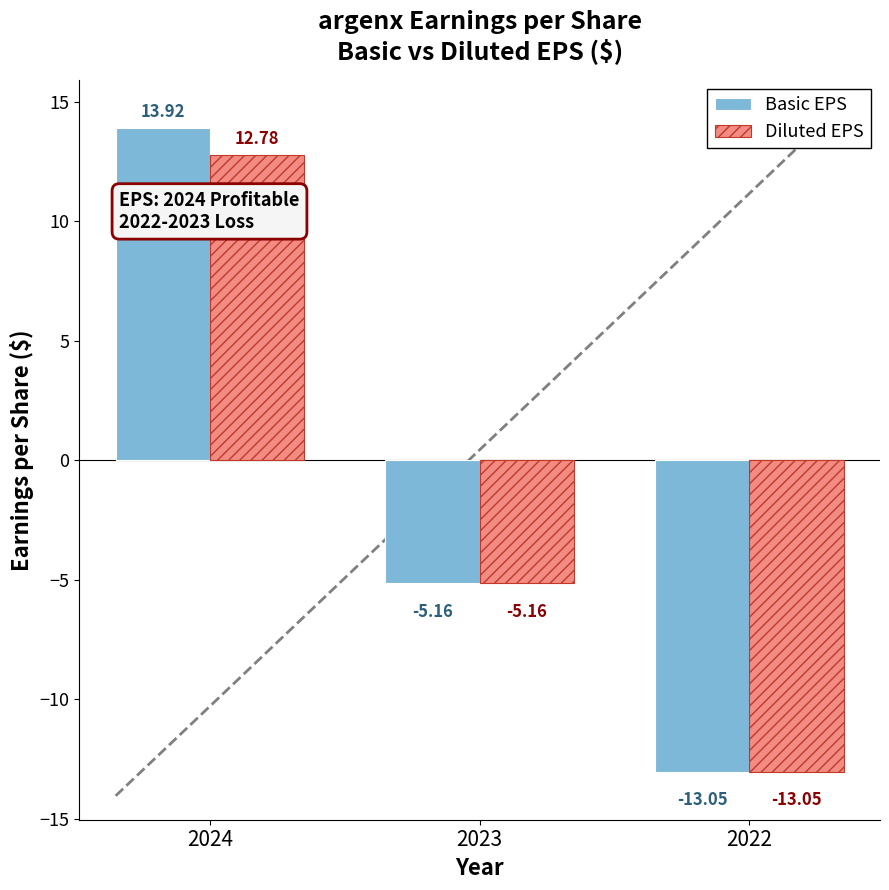

Does the chart contain any negative values?

Yes